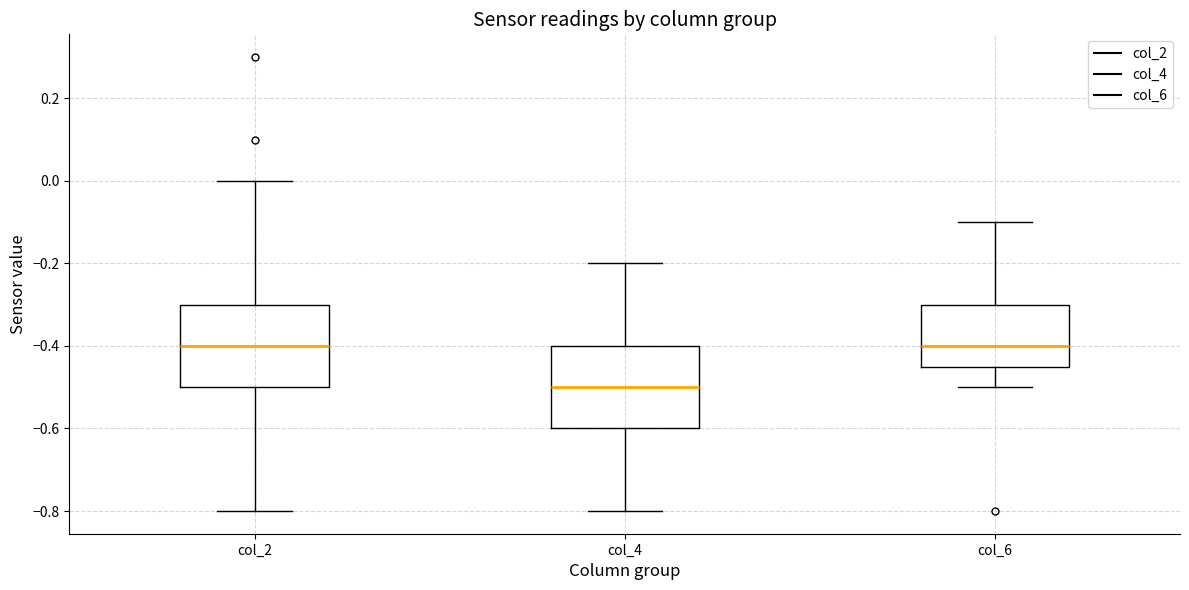

Reading left to right, read every box against the y-axis: the position of its median line, the range the box covers, and the ends of its whiskers. The values are not printed on the chart, so give them approximately, as read against the axis.

col_2: median -0.40, box -0.50 to -0.30, whiskers -0.80 to 0.00
col_4: median -0.50, box -0.60 to -0.40, whiskers -0.80 to -0.20
col_6: median -0.40, box -0.44 to -0.30, whiskers -0.50 to -0.10